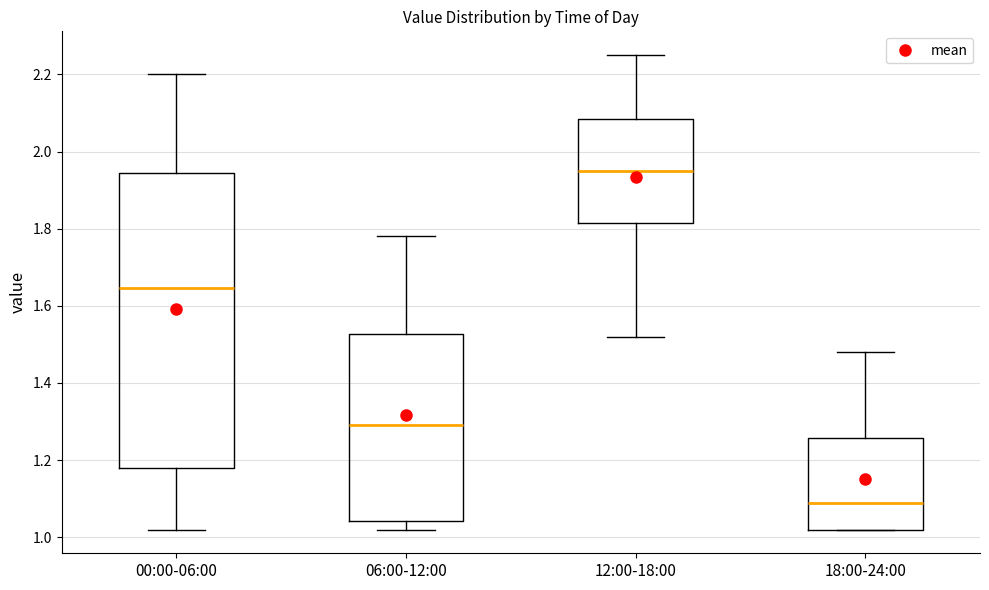

Reading left to right, read every box against the y-axis: the position of its median line, the range the box covers, and the ends of its whiskers. The values are not printed on the chart, so give them approximately, as read against the axis.

00:00-06:00: median 1.64, box 1.18 to 1.94, whiskers 1.02 to 2.20
06:00-12:00: median 1.30, box 1.04 to 1.52, whiskers 1.02 to 1.78
12:00-18:00: median 1.96, box 1.82 to 2.08, whiskers 1.52 to 2.26
18:00-24:00: median 1.10, box 1.02 to 1.26, whiskers 1.02 to 1.48